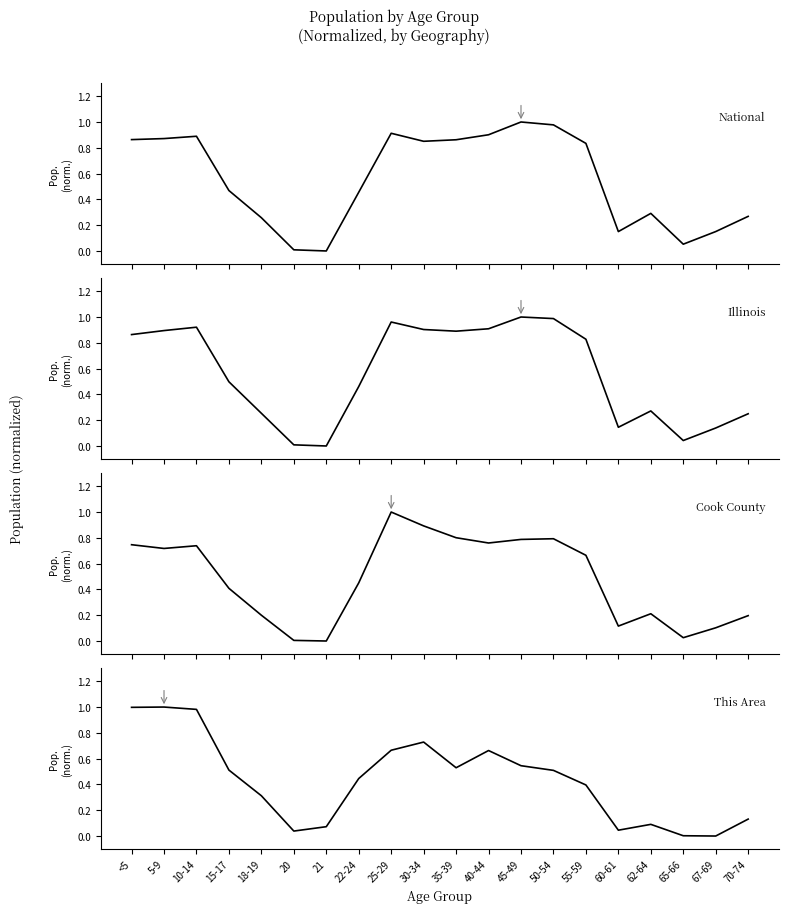

At which label does This Area reach its peak?

5-9